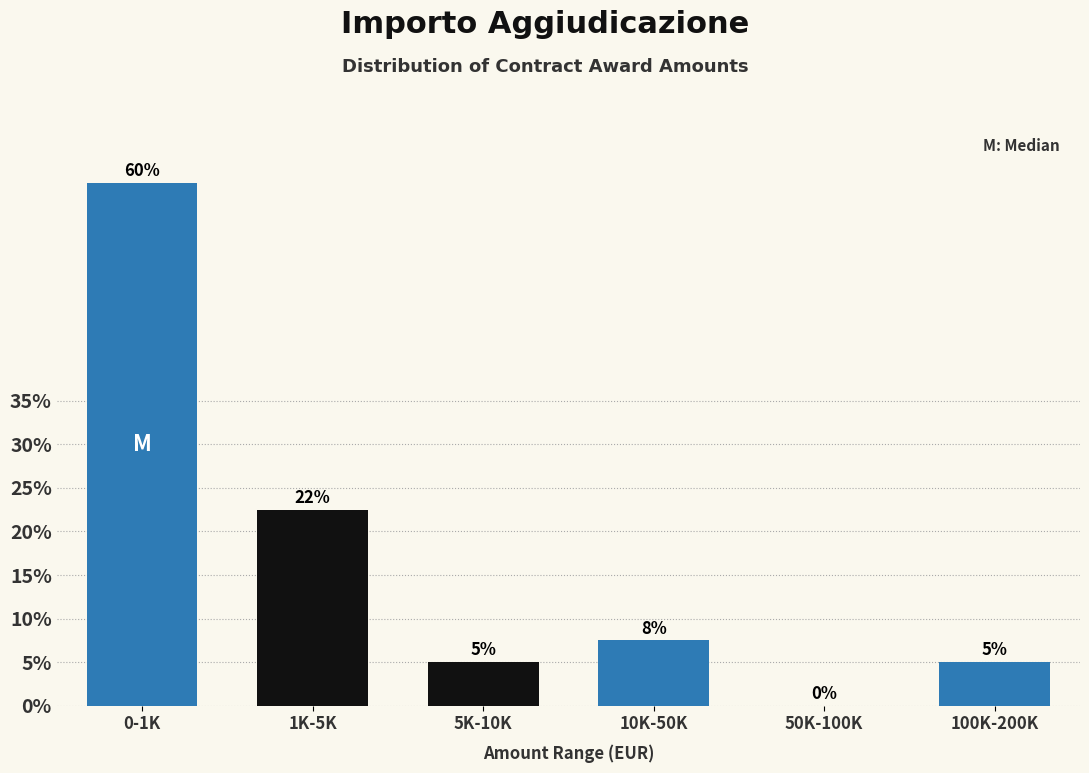

Which has a higher value, 10K-50K or 5K-10K?

10K-50K